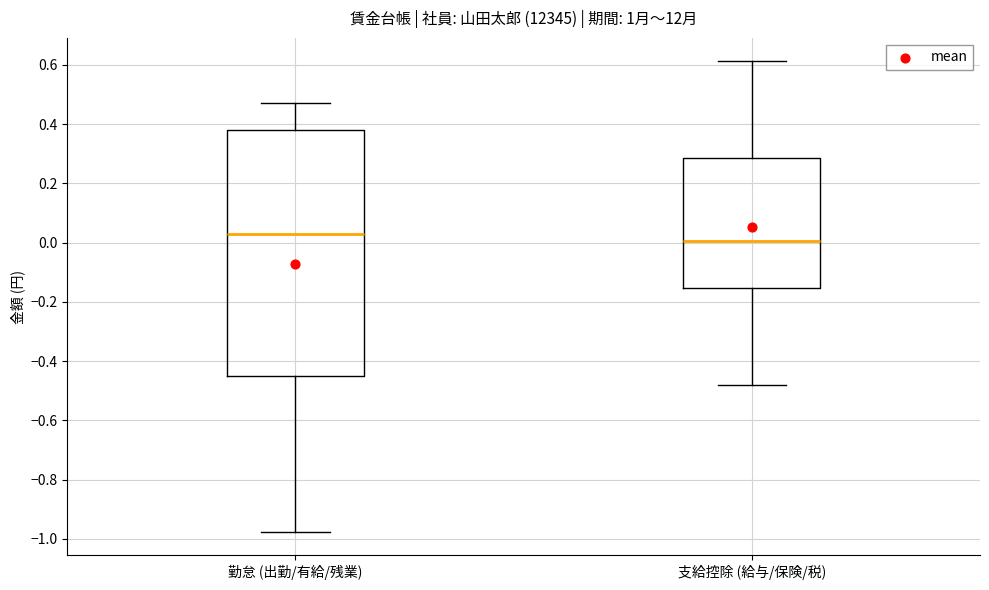

Where does the lower whisker of the box for 支給控除 (給与/保険/税) end on the y-axis? The values are not printed on the chart, so give them approximately, as read against the axis.

-0.48